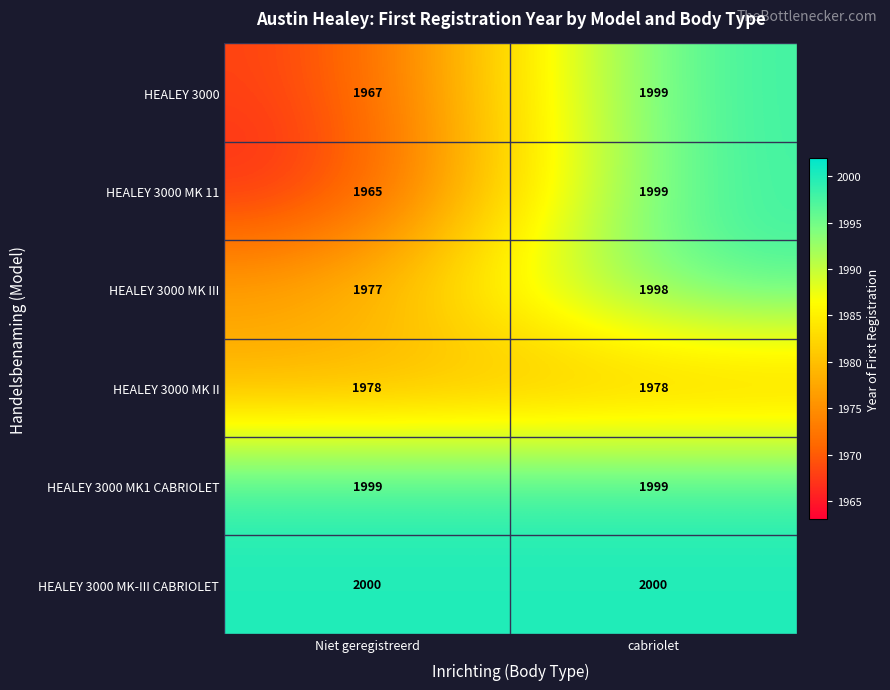

How many data points in HEALEY 3000 MK 11 are less than 1999?

1